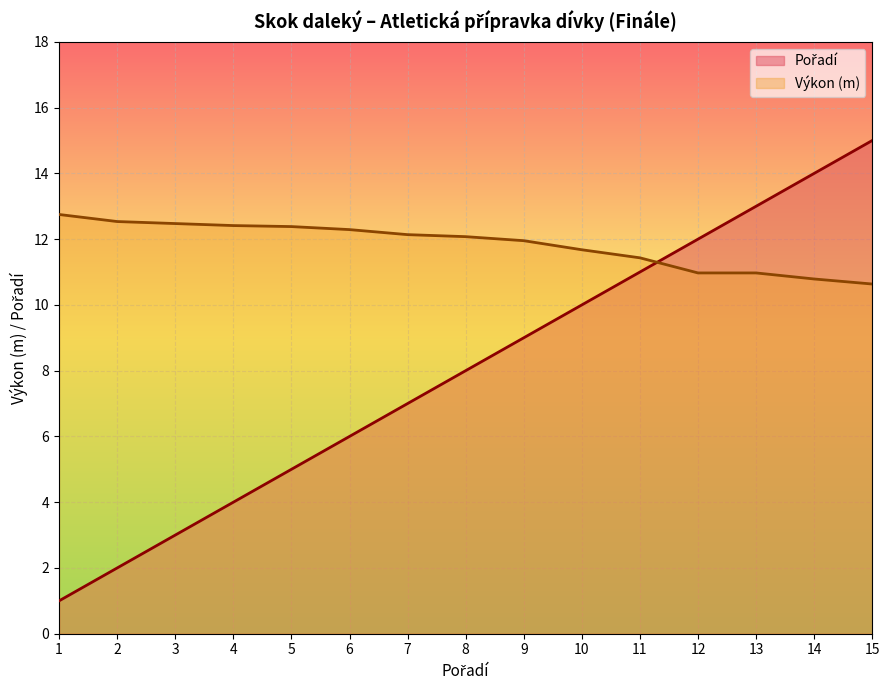

Rank the categories by Výkon value from lowest to highest.

15, 14, 12, 13, 11, 10, 9, 8, 7, 6, 5, 4, 3, 2, 1